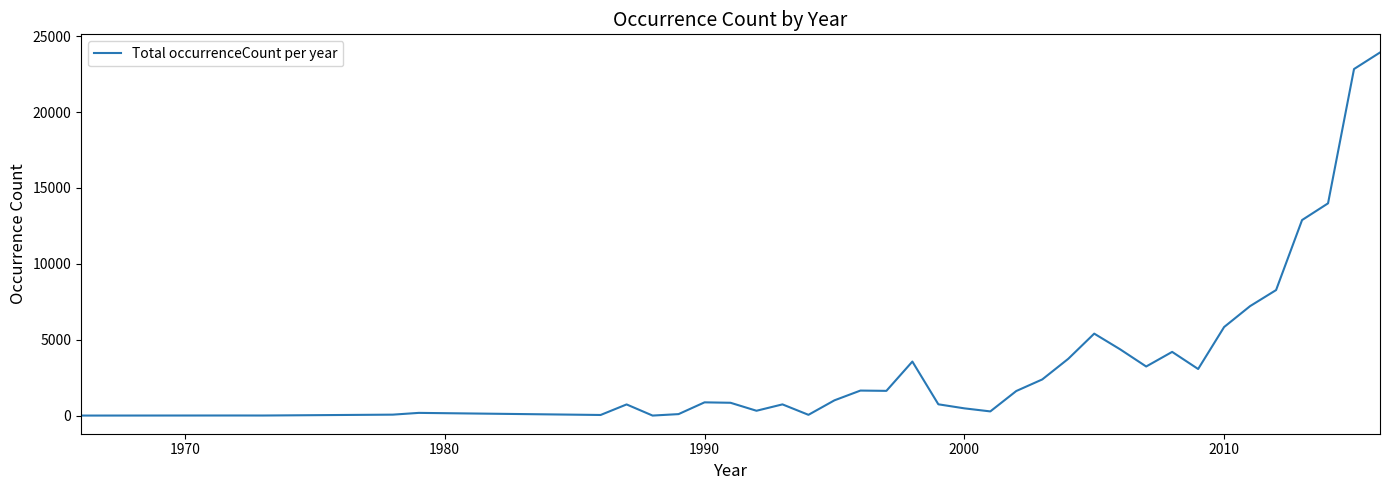

What is the maximum value shown in the chart?

23925